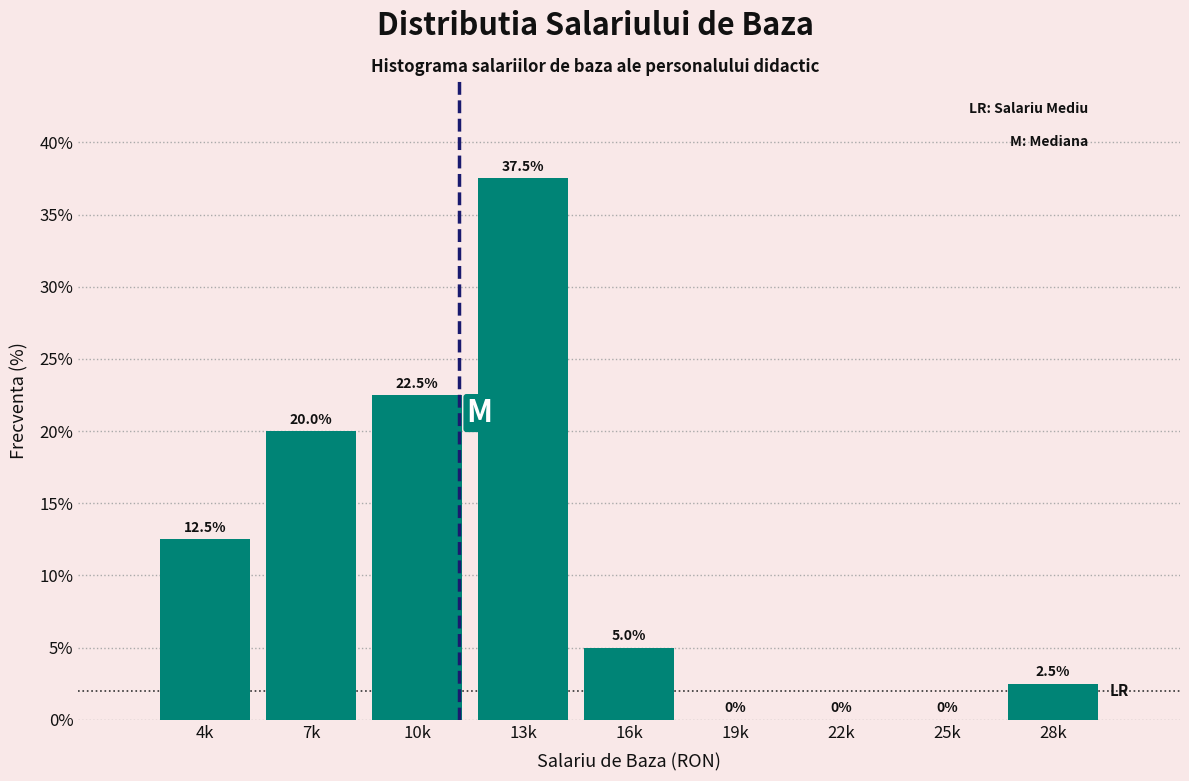

Reading left to right, transcribe all the data shown in this chart.

4k=12.5	7k=20.0	10k=22.5	13k=37.5	16k=5.0	19k=0.0	22k=0.0	25k=0.0	28k=2.5